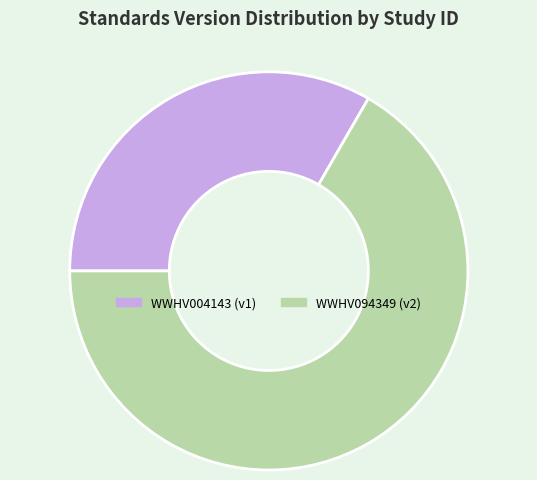

Do WWHV094349 and WWHV004143 together represent more than half of the pie?

Yes